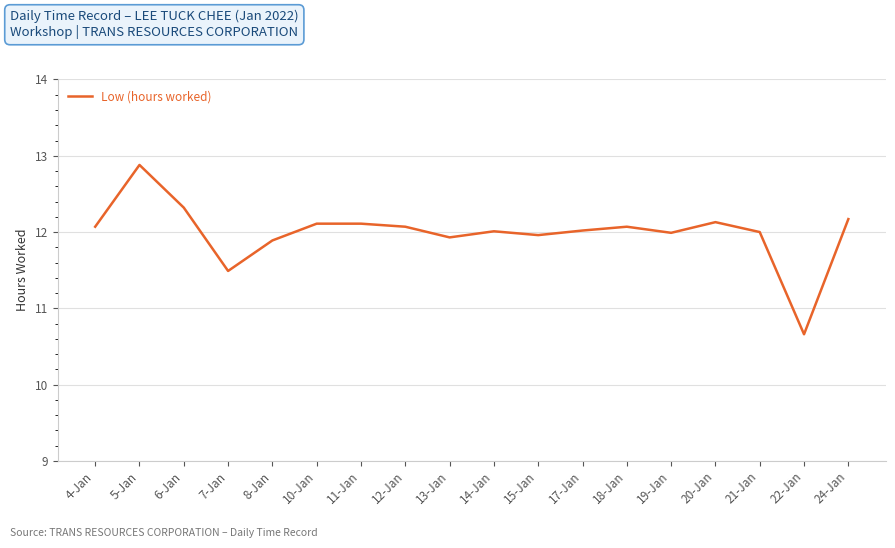

What is the sum of all values?

215.9